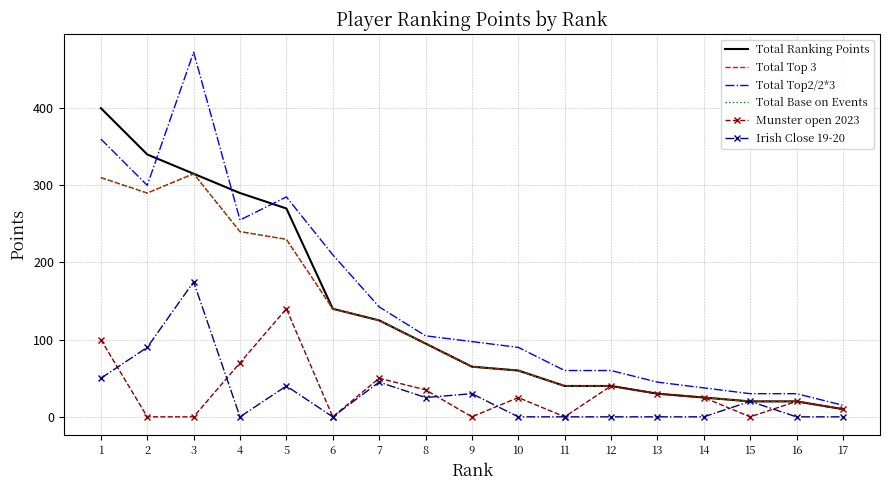

What is the sum of all Total Ranking Points values?

2285.0